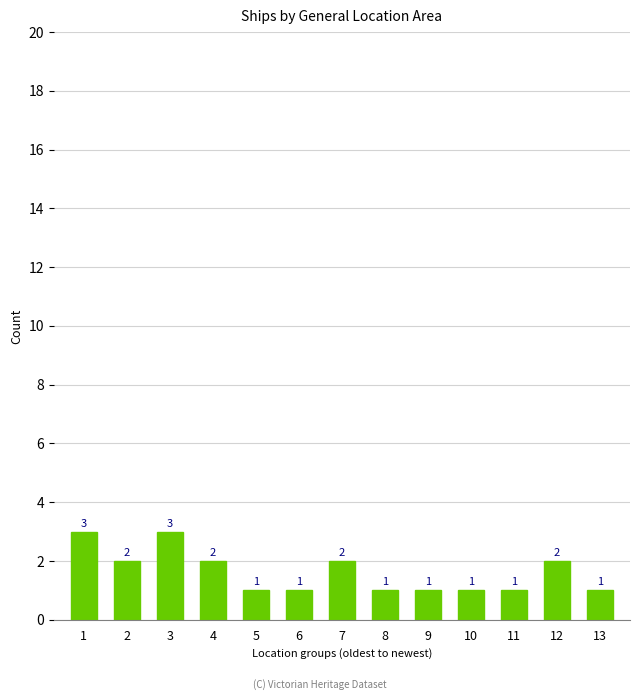

What is the sum of the values at 12 and 7?

4